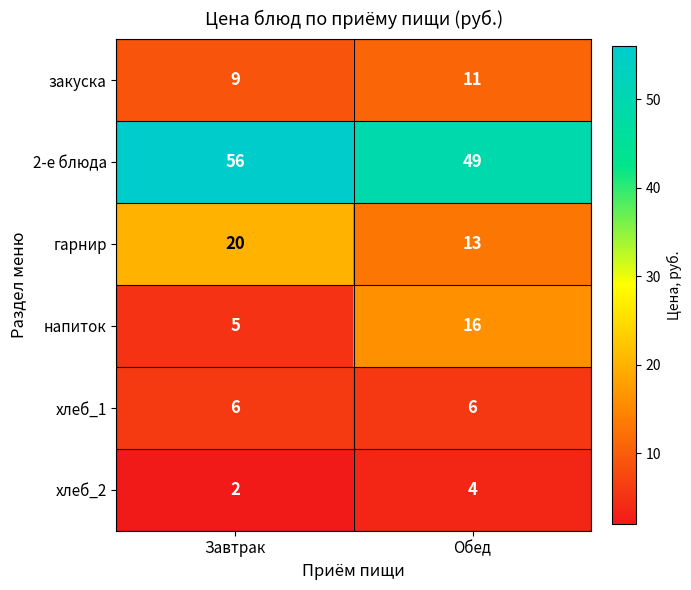

At how many categories does at least one series exceed 10?

2